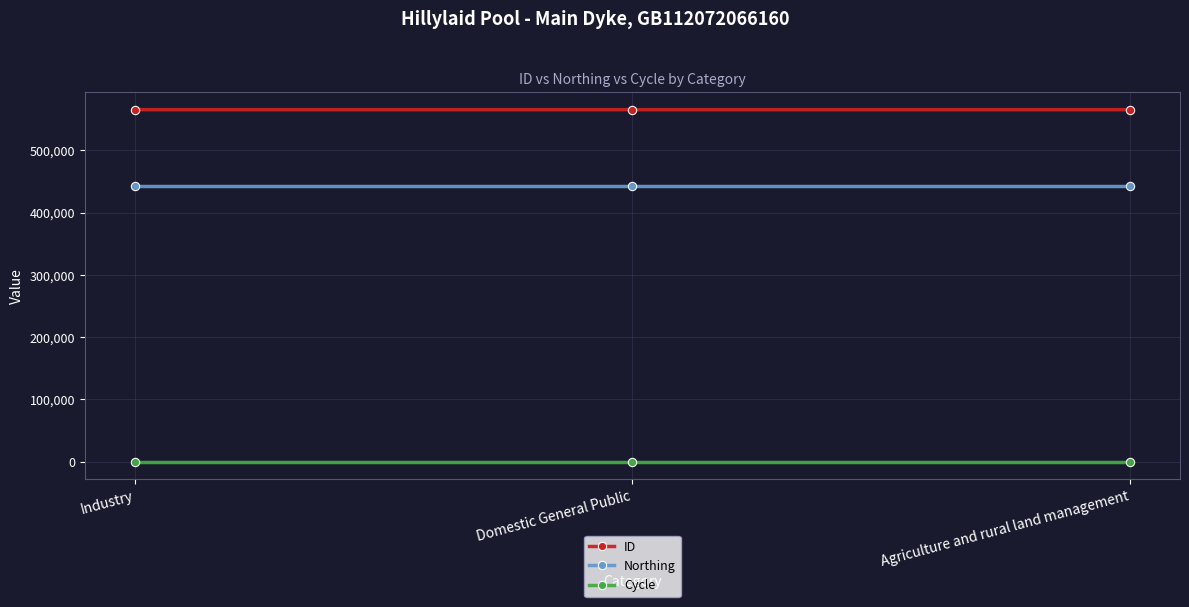

What is the sum of all Cycle values?

9